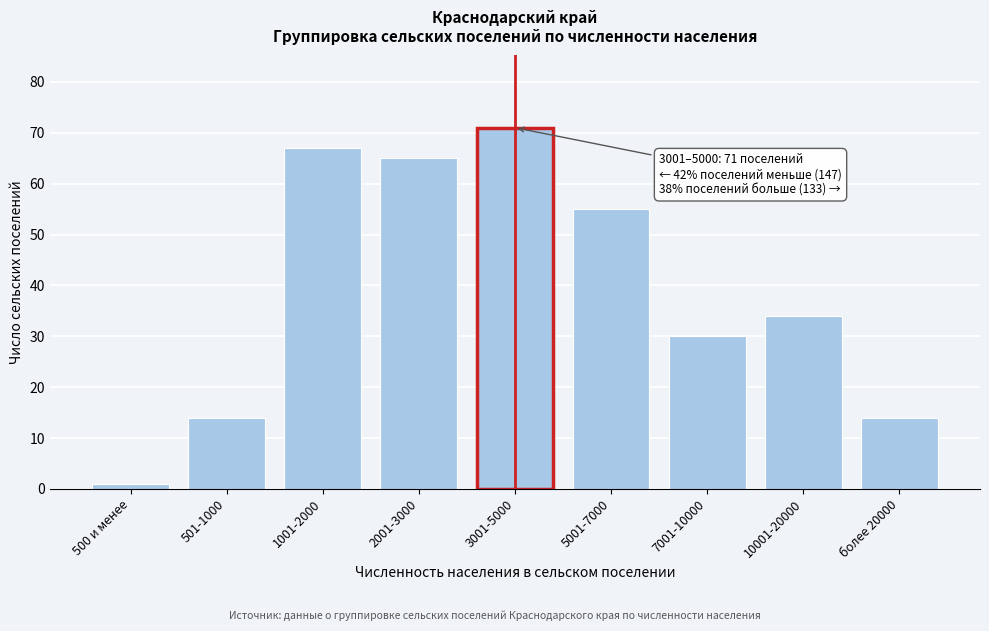

Reading left to right, extract all data points from this chart.

1	14	67	65	71	55	30	34	14